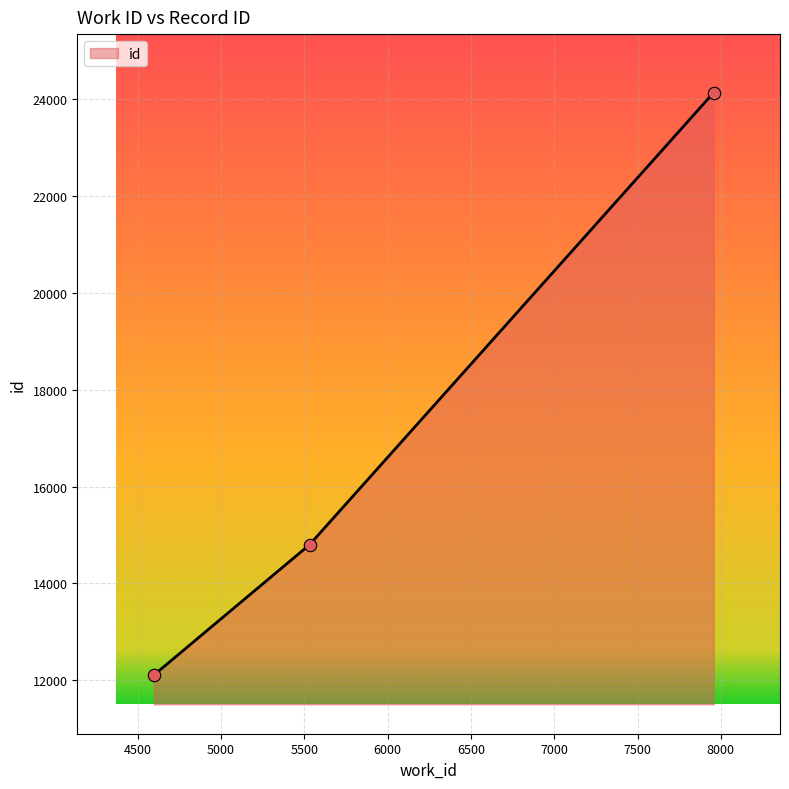

What is the difference between the second highest and minimum values?

2690